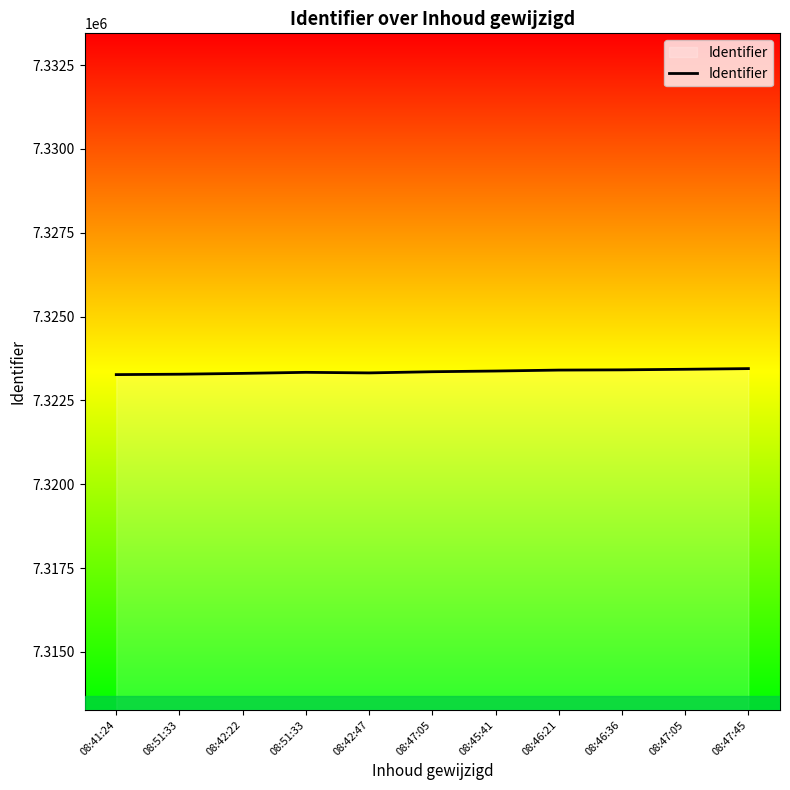

Read the value at 08:51:33, to the nearest 5.

7323280